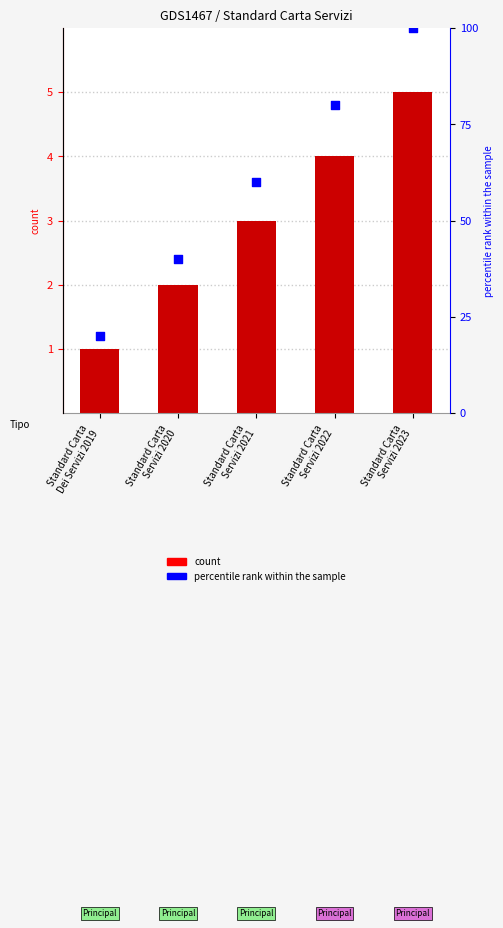

Which series has the largest total across all categories?

percentile rank within the sample